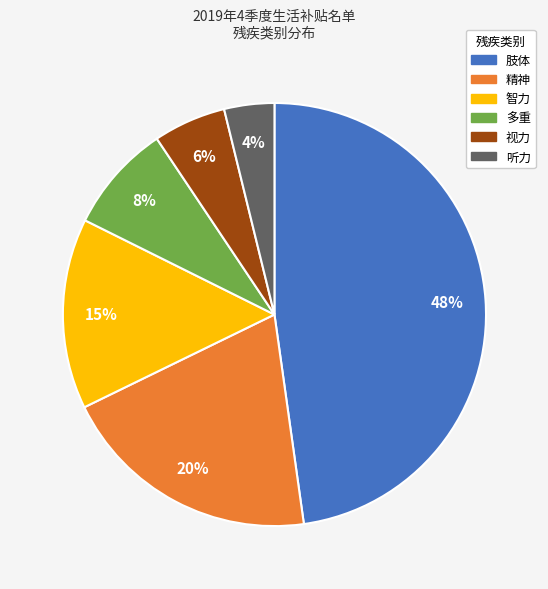

Which has a higher value, 精神 or 听力?

精神